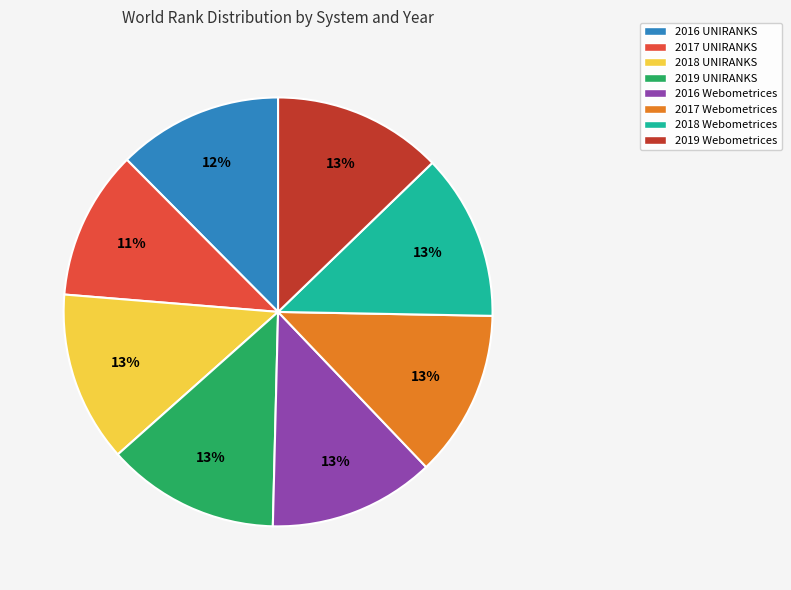

Does any single category account for the majority?

No